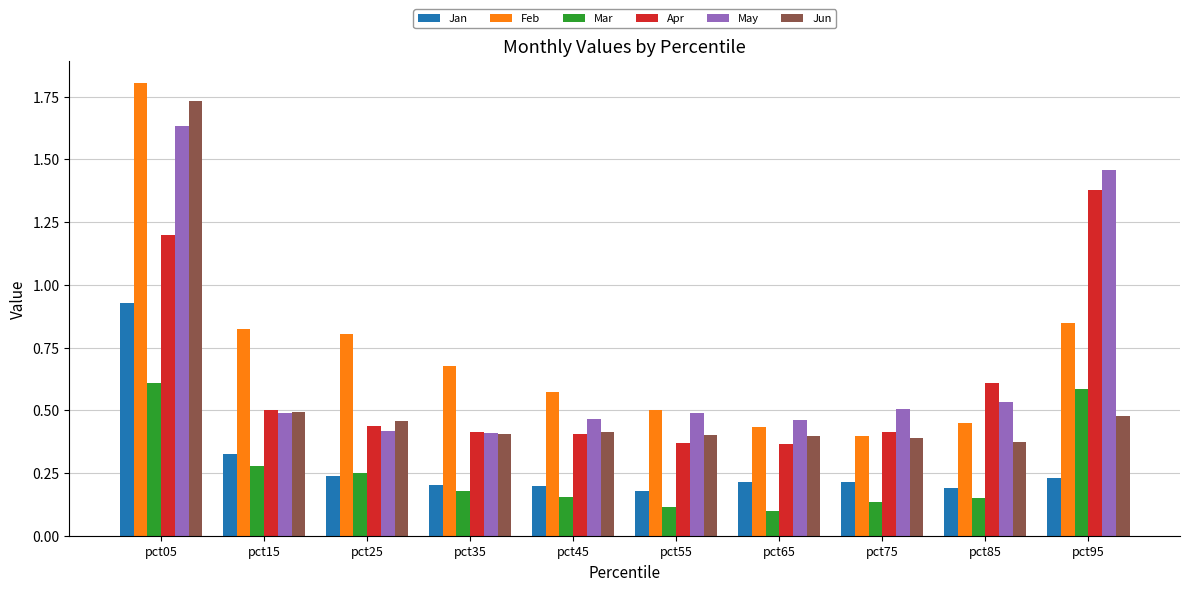

Is the value of Jun at pct35 greater than the value of Jan at pct15?

Yes